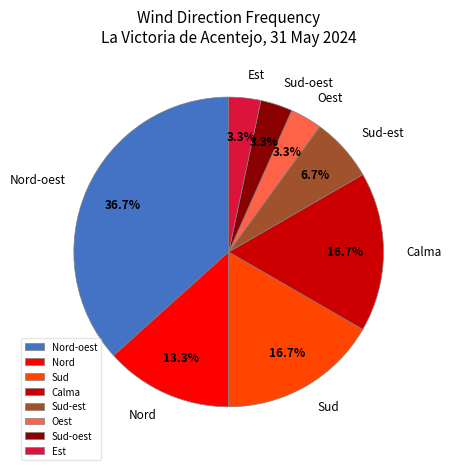

To the nearest percent, what is the average slice percentage?

12%